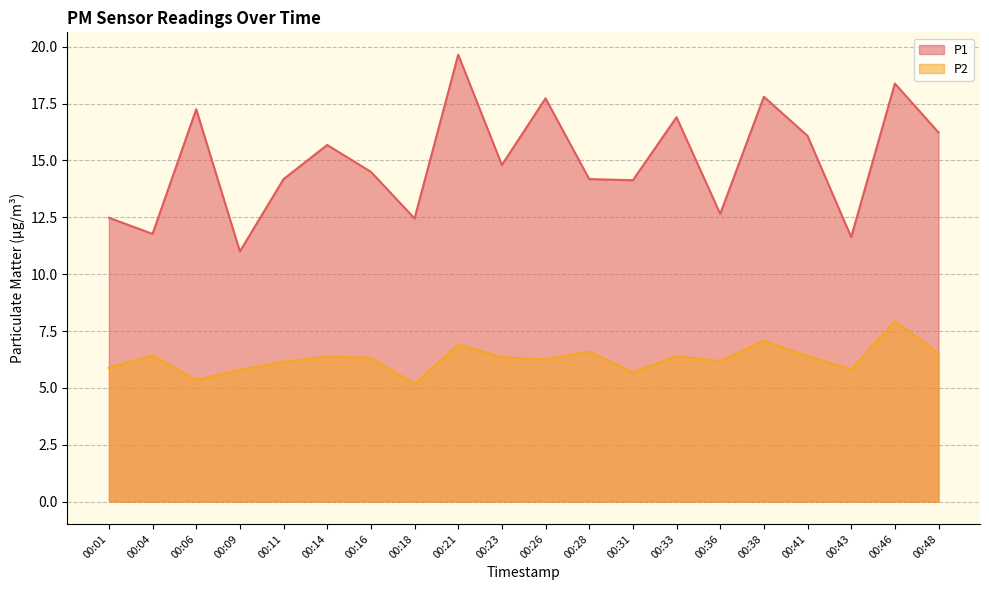

Which series has the largest total across all categories?

P1